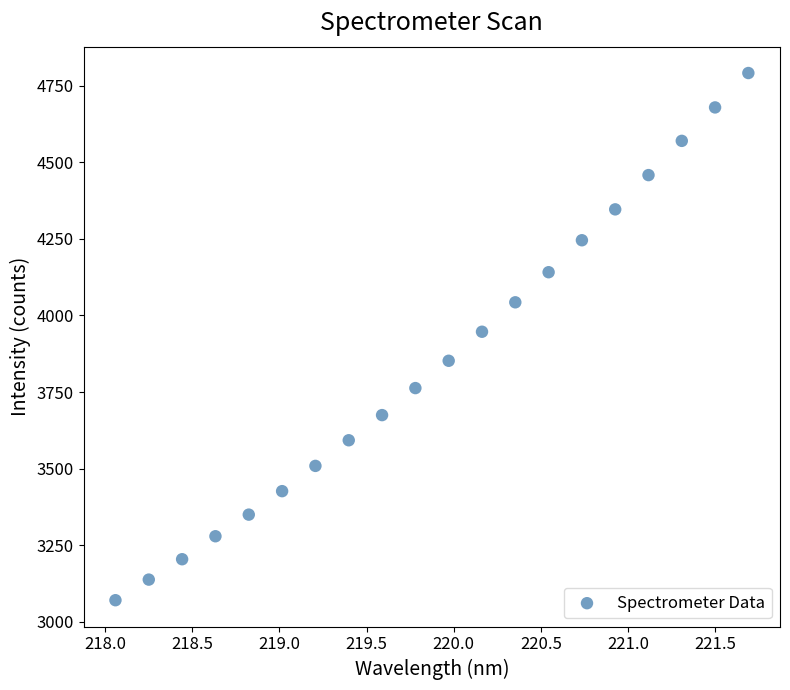

What is the range of Y values (max minus min)?

1721.0